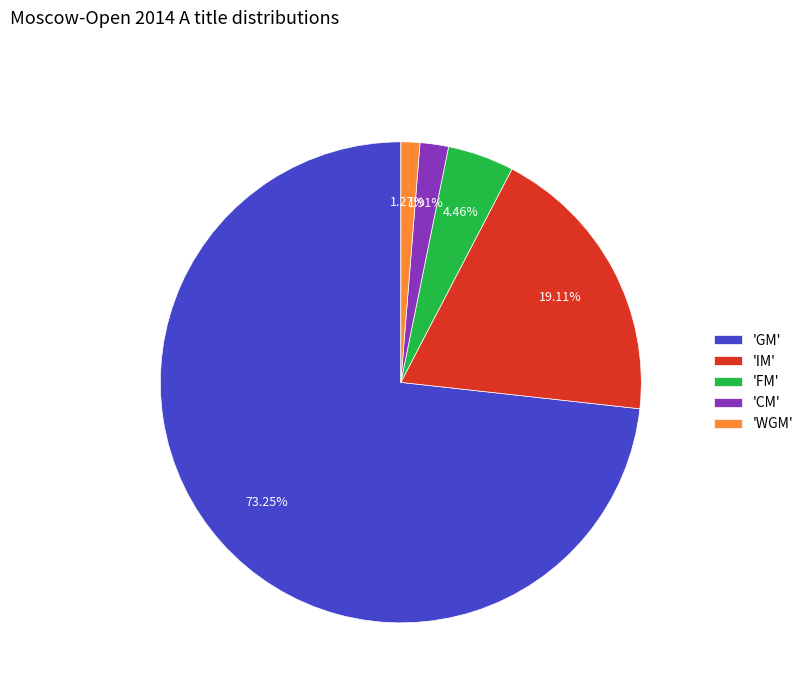

How many slices are in this pie chart?

5